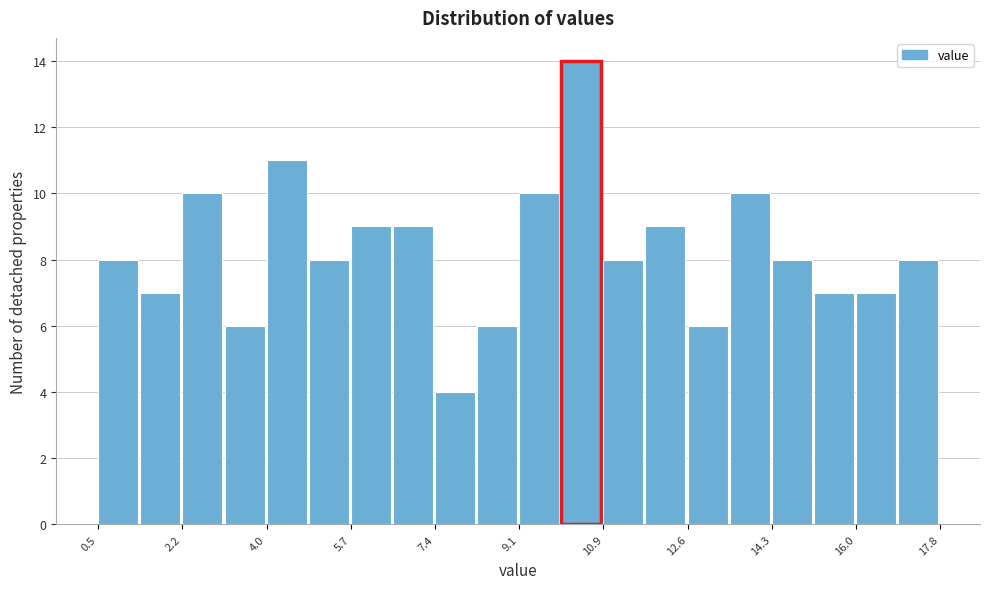

Reading left to right, transcribe this chart: for each bar, give the range it covers on the x-axis and its height. Neither the bar edges nor the heights are printed on the chart, so give them approximately, as read against the axes.

0.6 to 1.4: 8
1.4 to 2.2: 7
2.2 to 3.0: 10
3.0 to 4.0: 6
4.0 to 4.8: 11
4.8 to 5.6: 8
5.6 to 6.6: 9
6.6 to 7.4: 9
7.4 to 8.2: 4
8.2 to 9.2: 6
9.2 to 10.0: 10
10.0 to 10.8: 14
10.8 to 11.8: 8
11.8 to 12.6: 9
12.6 to 13.4: 6
13.4 to 14.4: 10
14.4 to 15.2: 8
15.2 to 16.0: 7
16.0 to 16.8: 7
16.8 to 17.8: 8